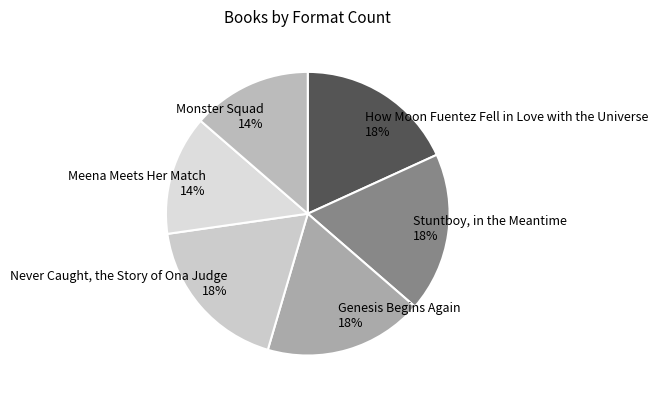

What is the ratio of the value at Genesis Begins Again to the value at Stuntboy, in the Meantime?

1.0